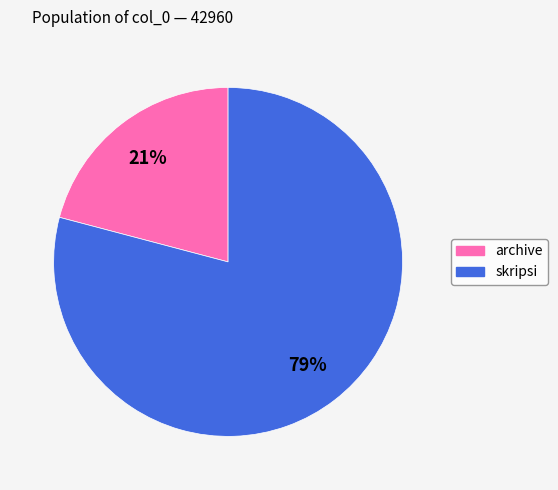

Combined, do skripsi and archive account for over 50%?

Yes